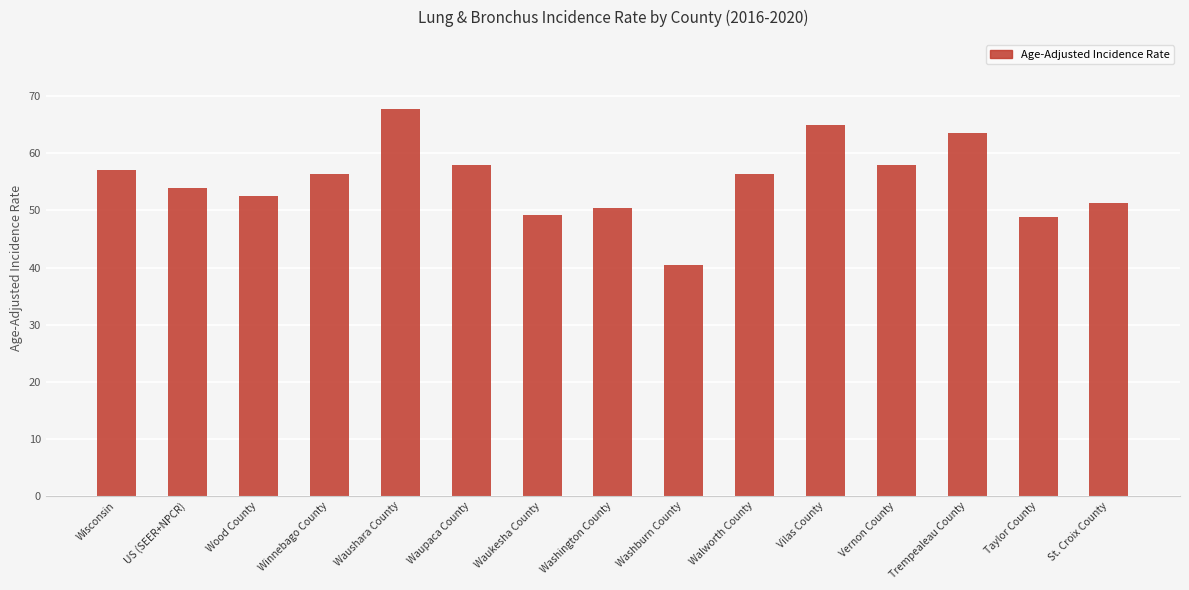

Approximately how many times larger is the value at Washington County compared to Vilas County?

0.8